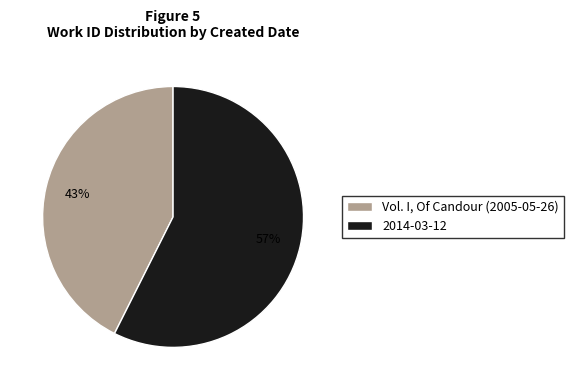

Does 2014-03-12 account for over 50% of the chart?

Yes